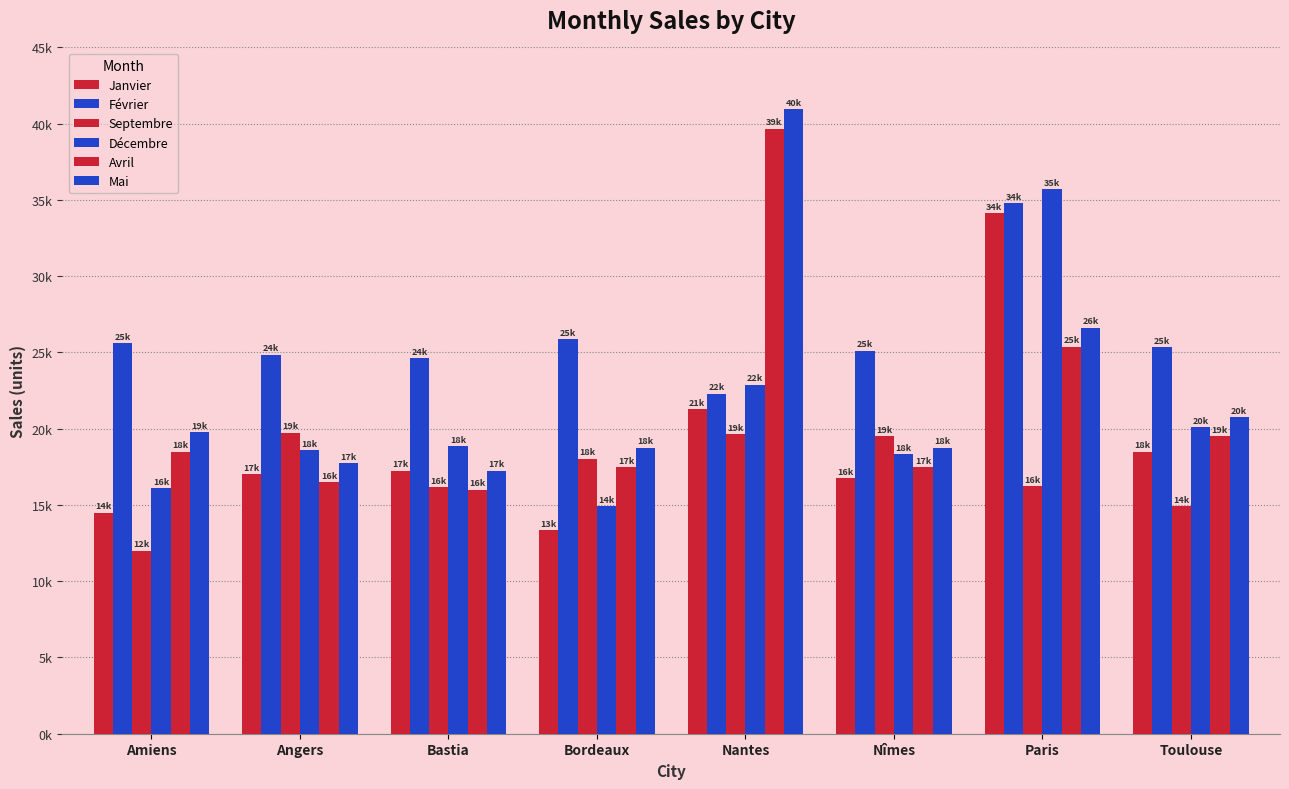

Which series has the largest range (max minus min)?

Avril